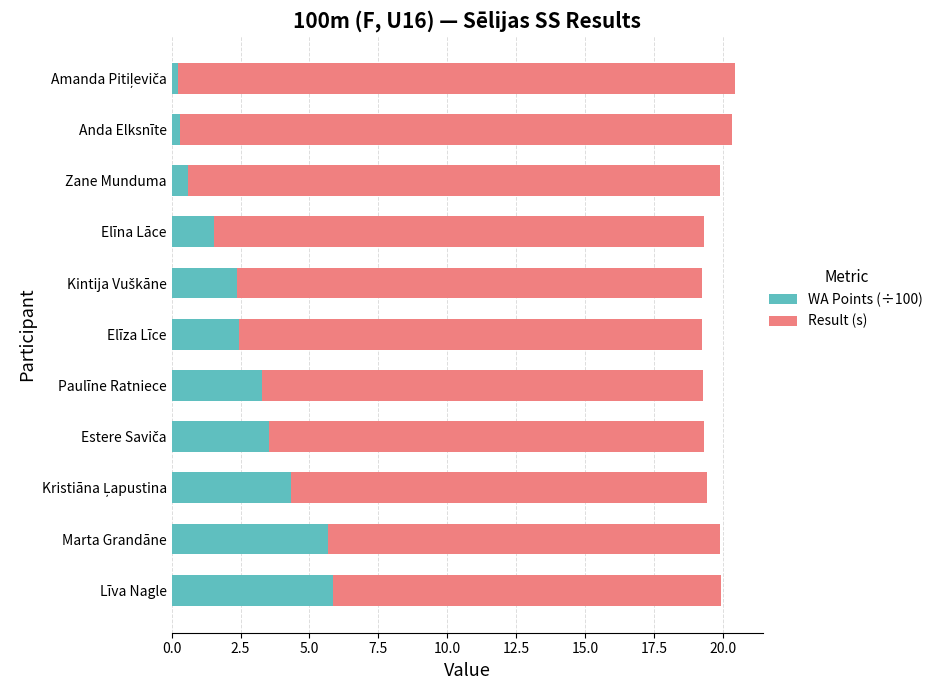

What is the difference between the maximum and minimum values in the WA Points (÷100) series?

5.6